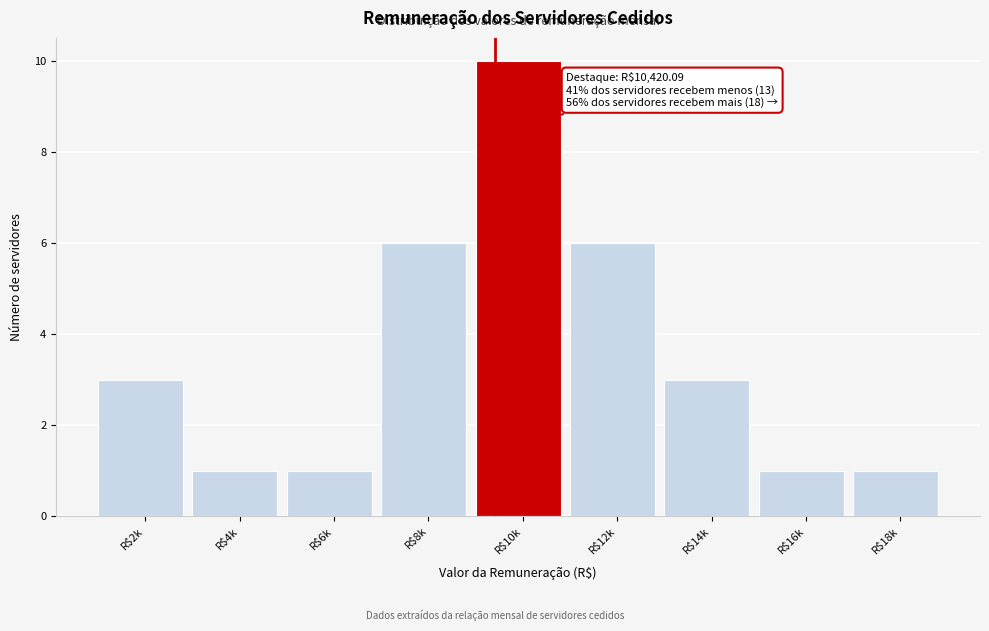

Reading left to right, what are all the values shown in this chart?

3	1	1	6	10	6	3	1	1